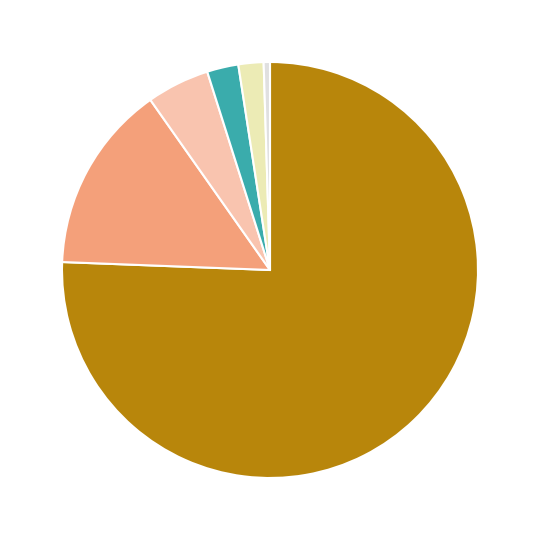

Does any single category account for the majority?

Yes